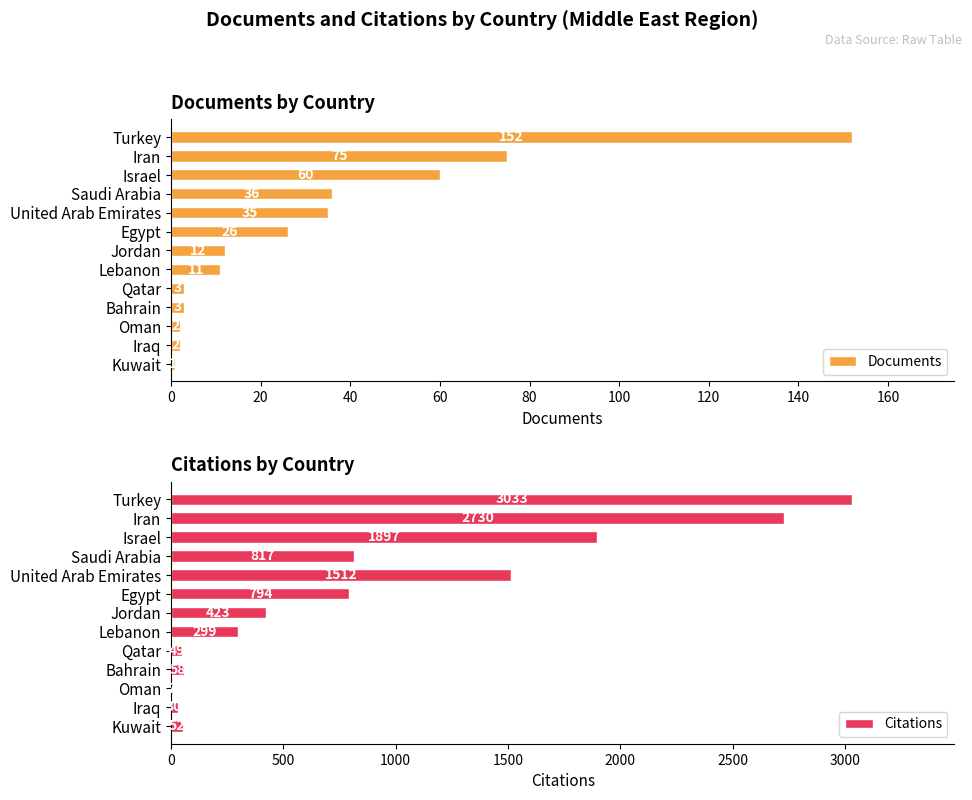

What is the difference between the maximum and minimum values in the Documents series?

151